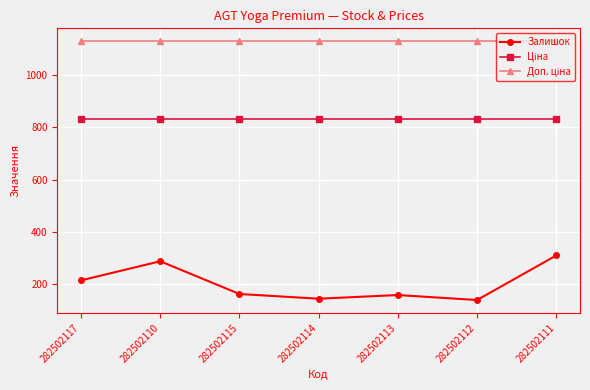

What is the total value across all series at 282502112?

2100.4